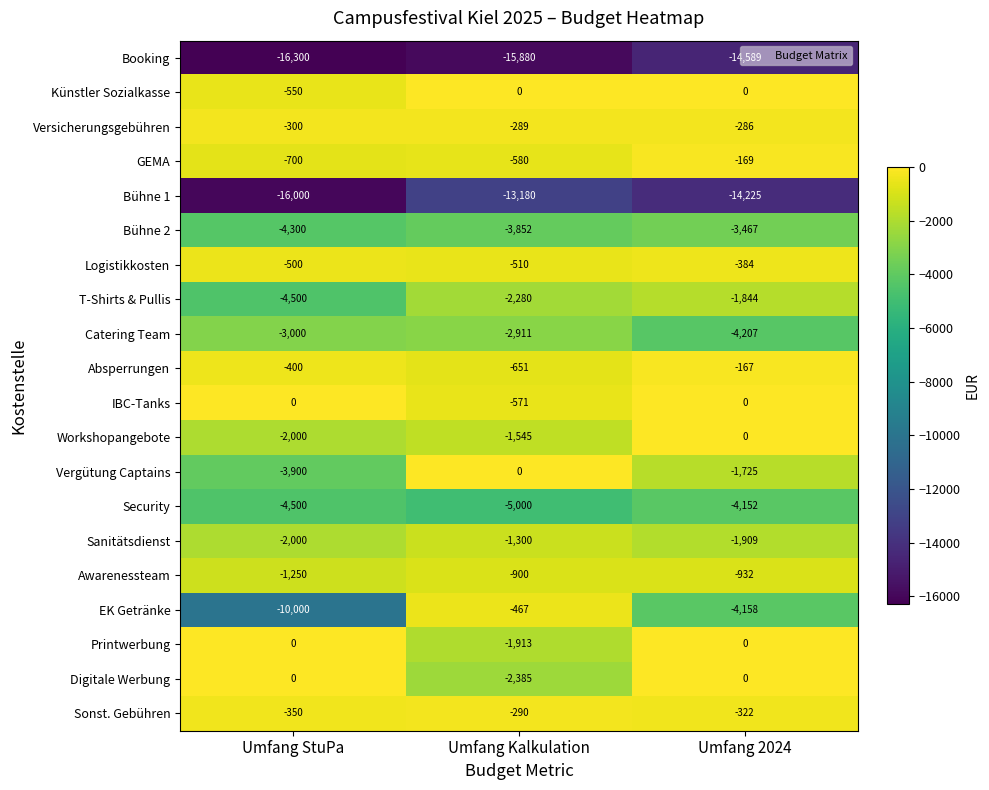

The value of Workshopangebote at Umfang StuPa is -2000. True or false?

True